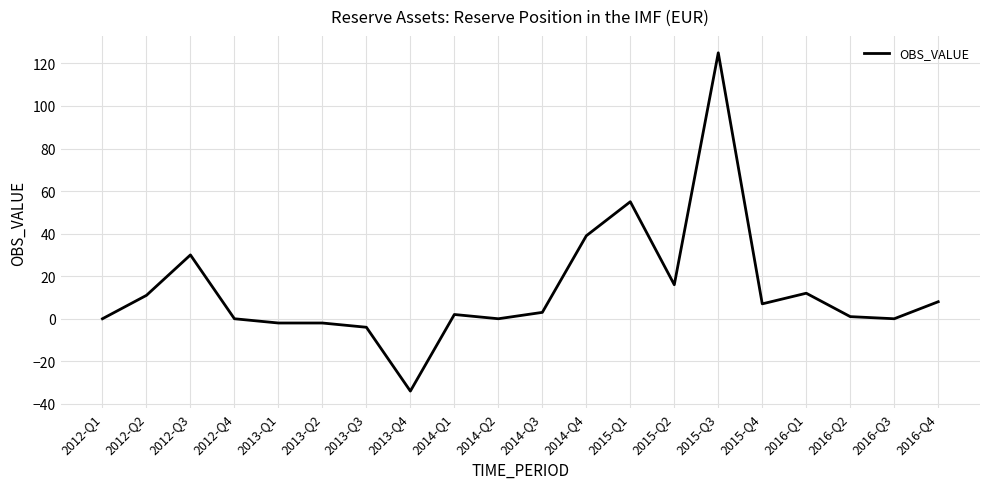

Is it true that the value at 2013-Q4 is -53?

False